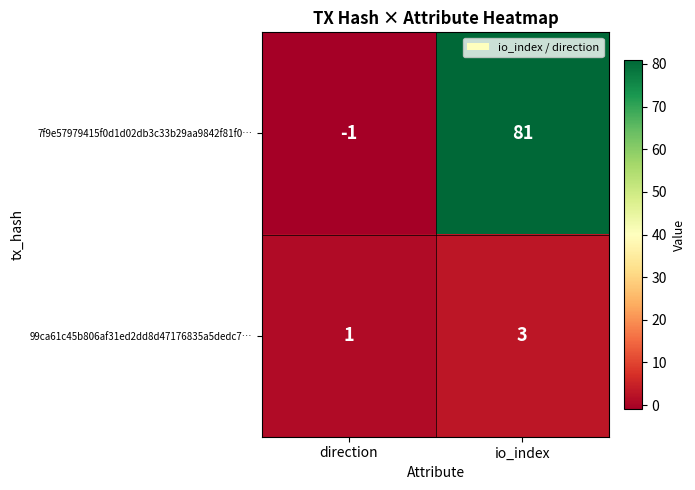

The 99ca61c45b806af31ed2dd8d47176835a5dedc7… series shows 1 at io_index. True or false?

False